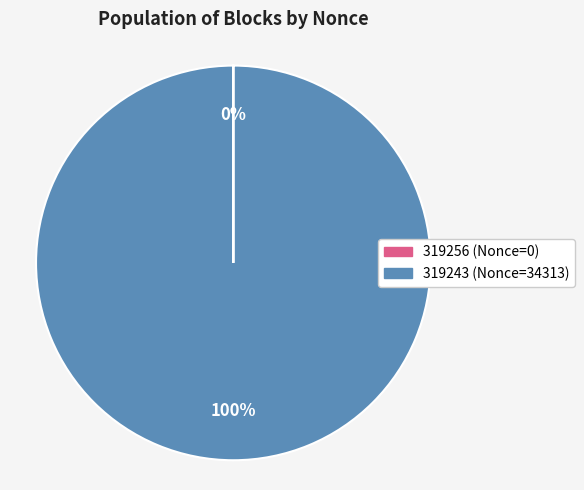

The 319243 slice represents 85% of the pie. True or false?

False